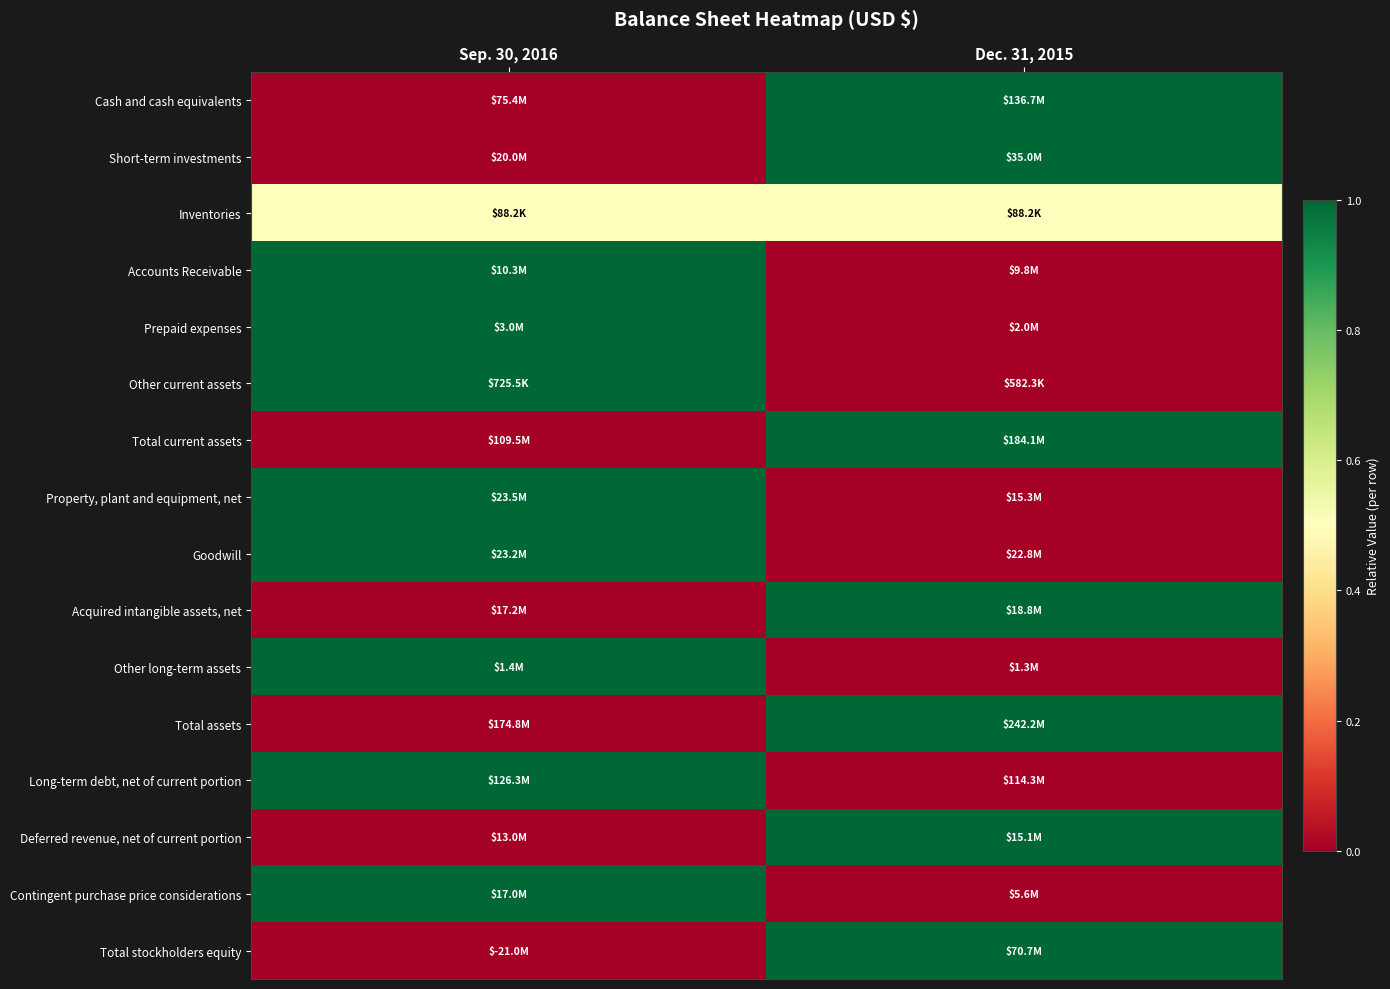

What is the greatest value displayed?

1.0